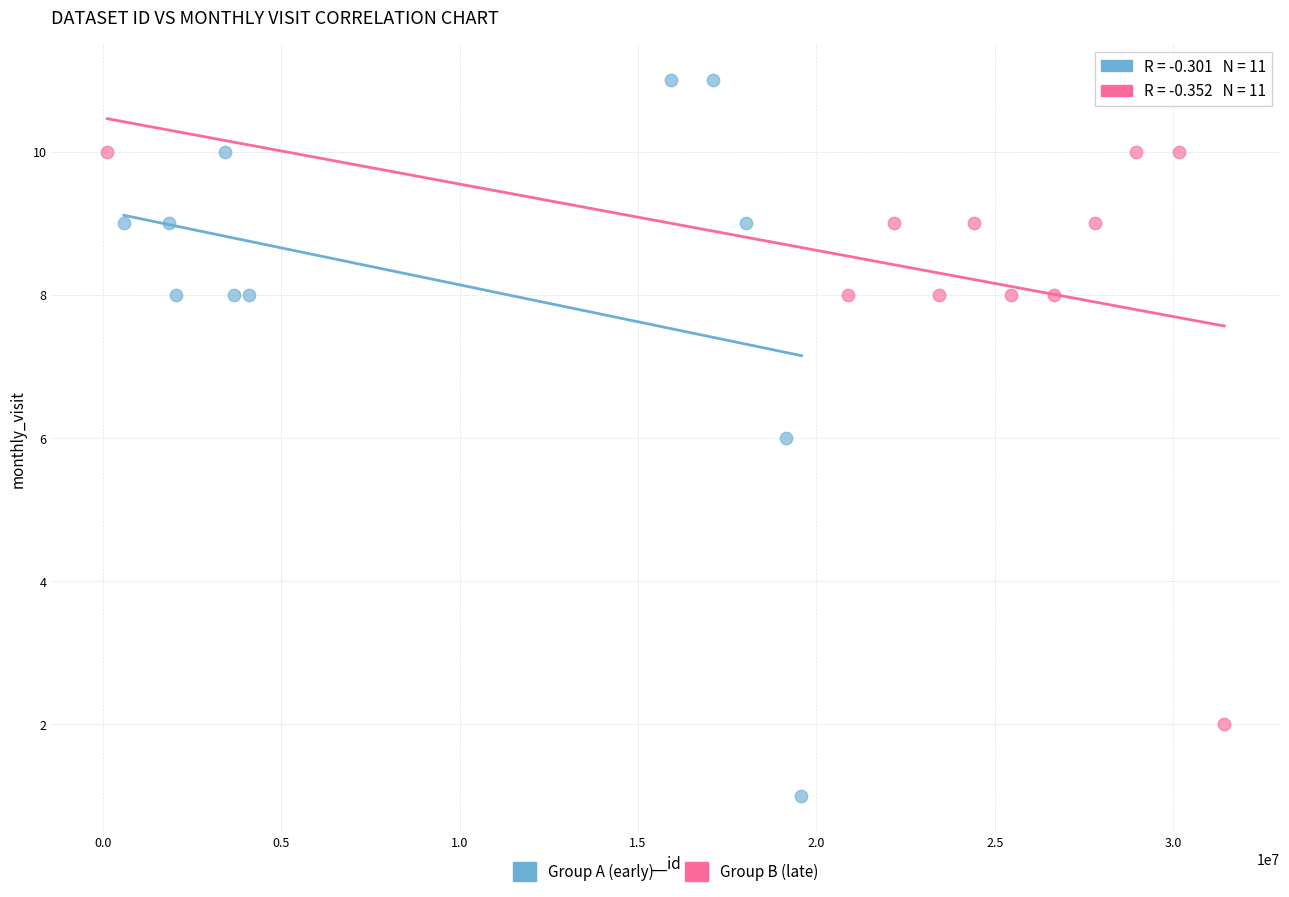

Which series reaches the minimum Y coordinate?

Group A (early)